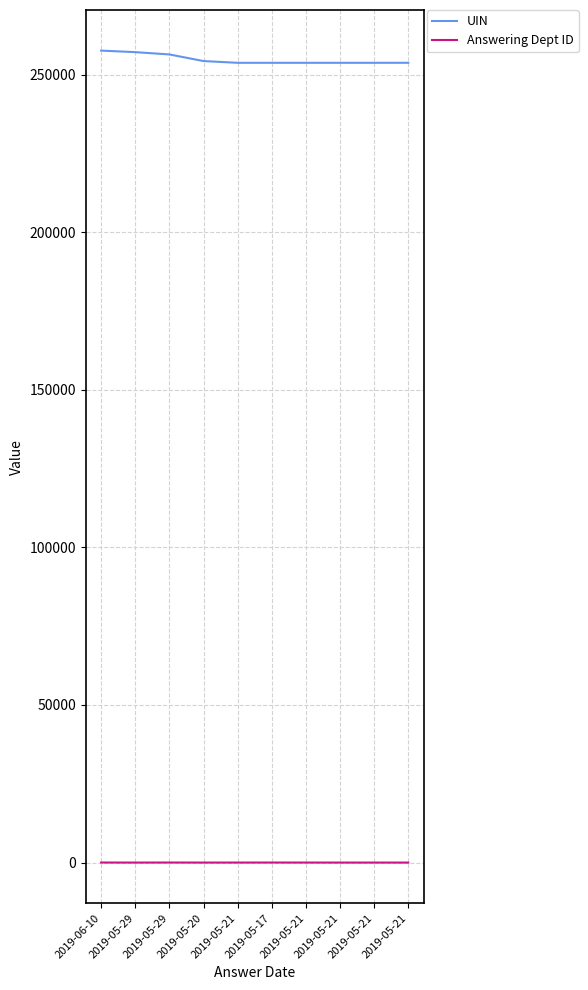

What is the value of the Answering Dept ID point at the 9th from the left?

7